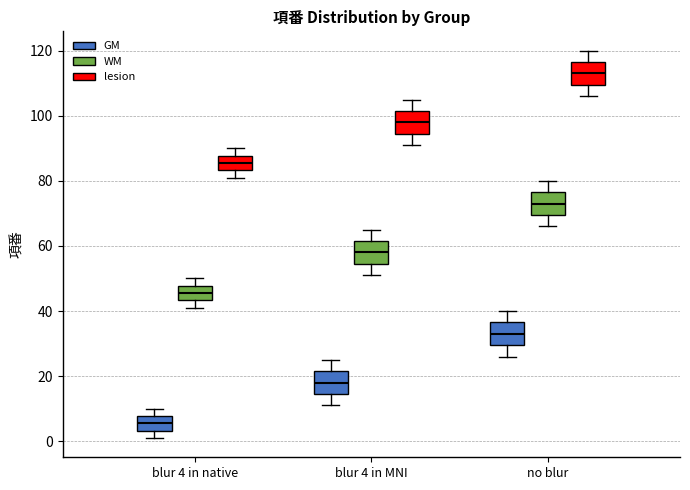

Reading left to right, read every box against the y-axis: the position of its median line, the range the box covers, and the ends of its whiskers. The values are not printed on the chart, so give them approximately, as read against the axis.

blur 4 in native (GM): median 6, box 4 to 8, whiskers 2 to 10
blur 4 in native (WM): median 46, box 44 to 48, whiskers 42 to 50
blur 4 in native (lesion): median 86, box 84 to 88, whiskers 82 to 90
blur 4 in MNI (GM): median 18, box 14 to 22, whiskers 12 to 26
blur 4 in MNI (WM): median 58, box 54 to 62, whiskers 52 to 66
blur 4 in MNI (lesion): median 98, box 94 to 102, whiskers 92 to 106
no blur (GM): median 34, box 30 to 36, whiskers 26 to 40
no blur (WM): median 74, box 70 to 76, whiskers 66 to 80
no blur (lesion): median 114, box 110 to 116, whiskers 106 to 120